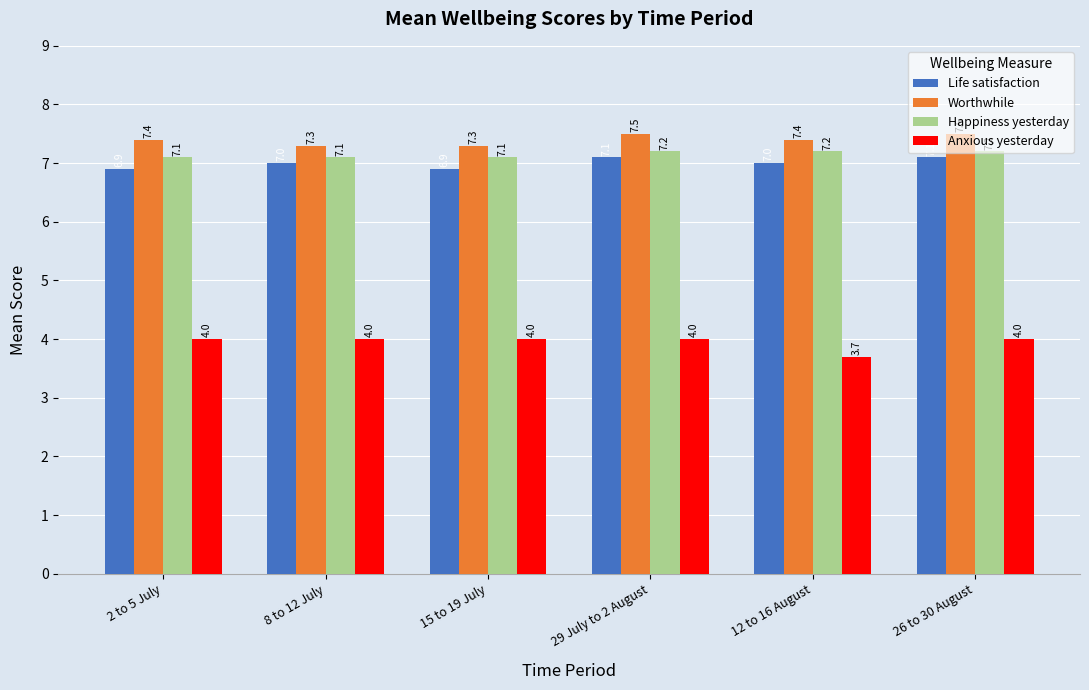

What is the smallest value displayed?

3.7